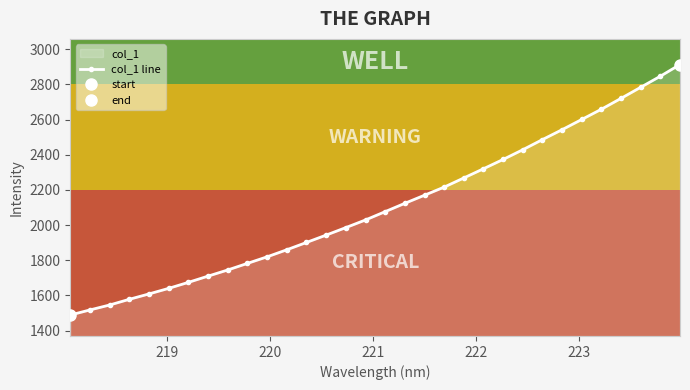

Reading left to right, extract all data points from this chart.

1488.7	1517.7	1545.7	1578.1	1608.7	1640.3	1674.5	1709.9	1744.9	1782.4	1819.6	1859.7	1901.3	1943.1	1985.8	2029.2	2076.4	2123.8	2169.9	2216.0	2268.0	2320.3	2373.3	2428.5	2486.1	2542.5	2600.6	2658.8	2720.6	2783.6	2846.4	2913.0